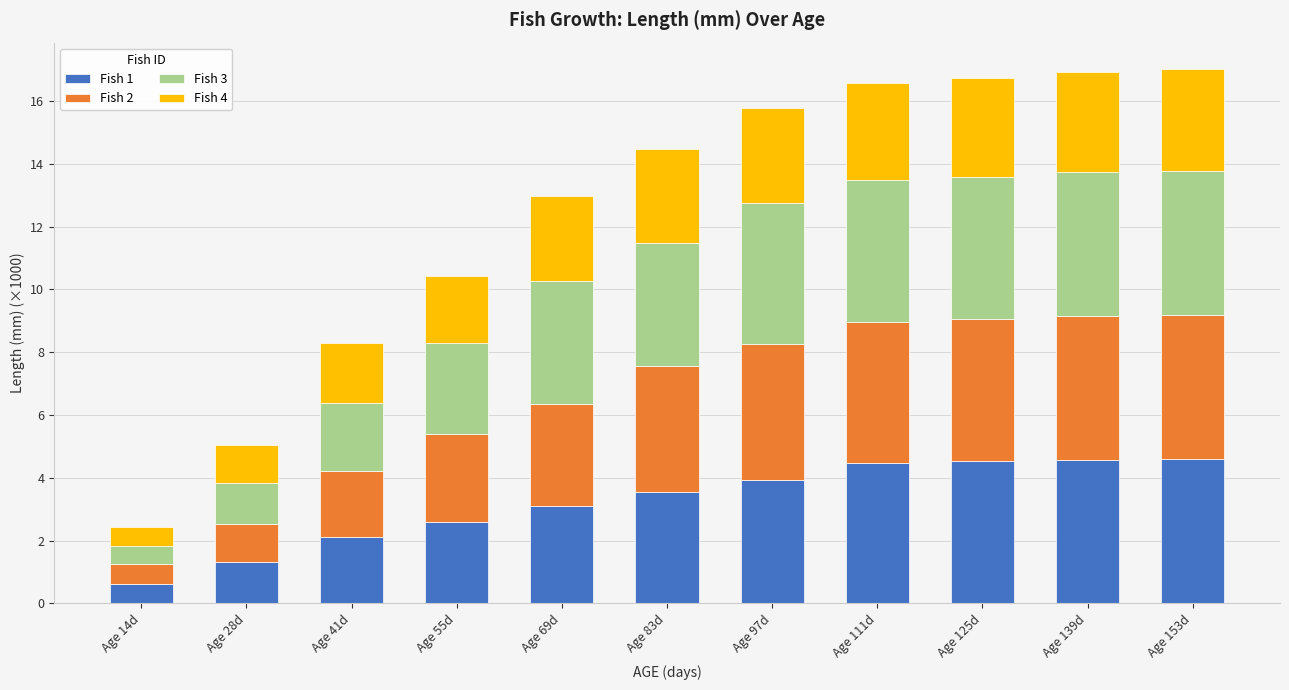

What is the total value across all series at Age 55d?

10.4